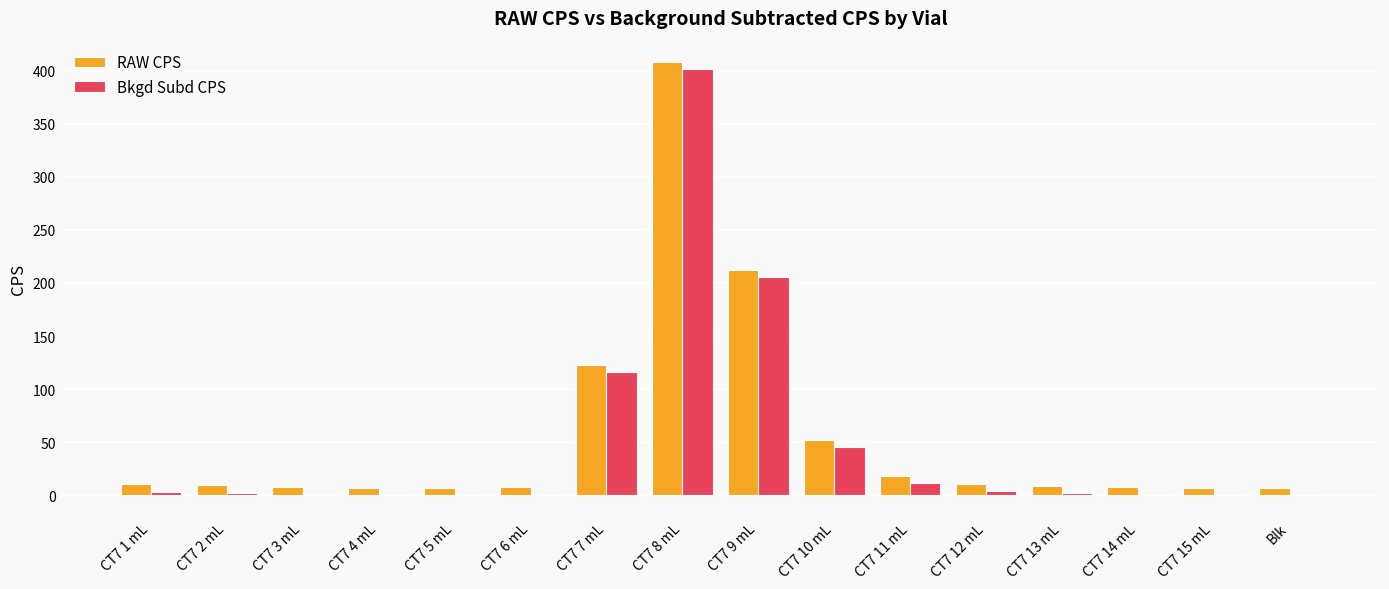

The value of RAW CPS at CT7 9 mL is 342.5. True or false?

False